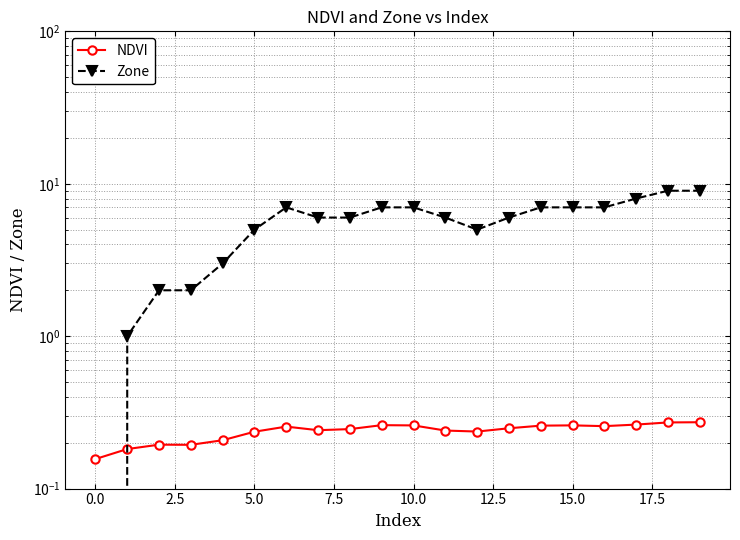

At which category is the sum across all series the highest?

19